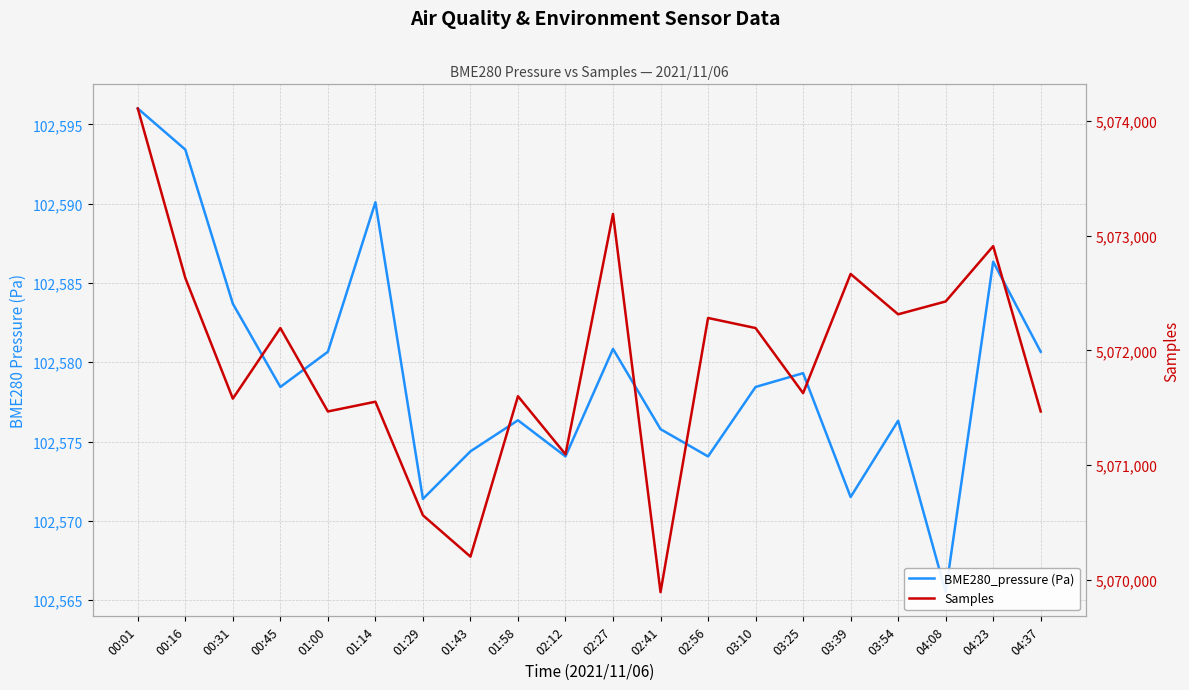

What are all the series names shown in the legend?

BME280_pressure (Pa), Samples